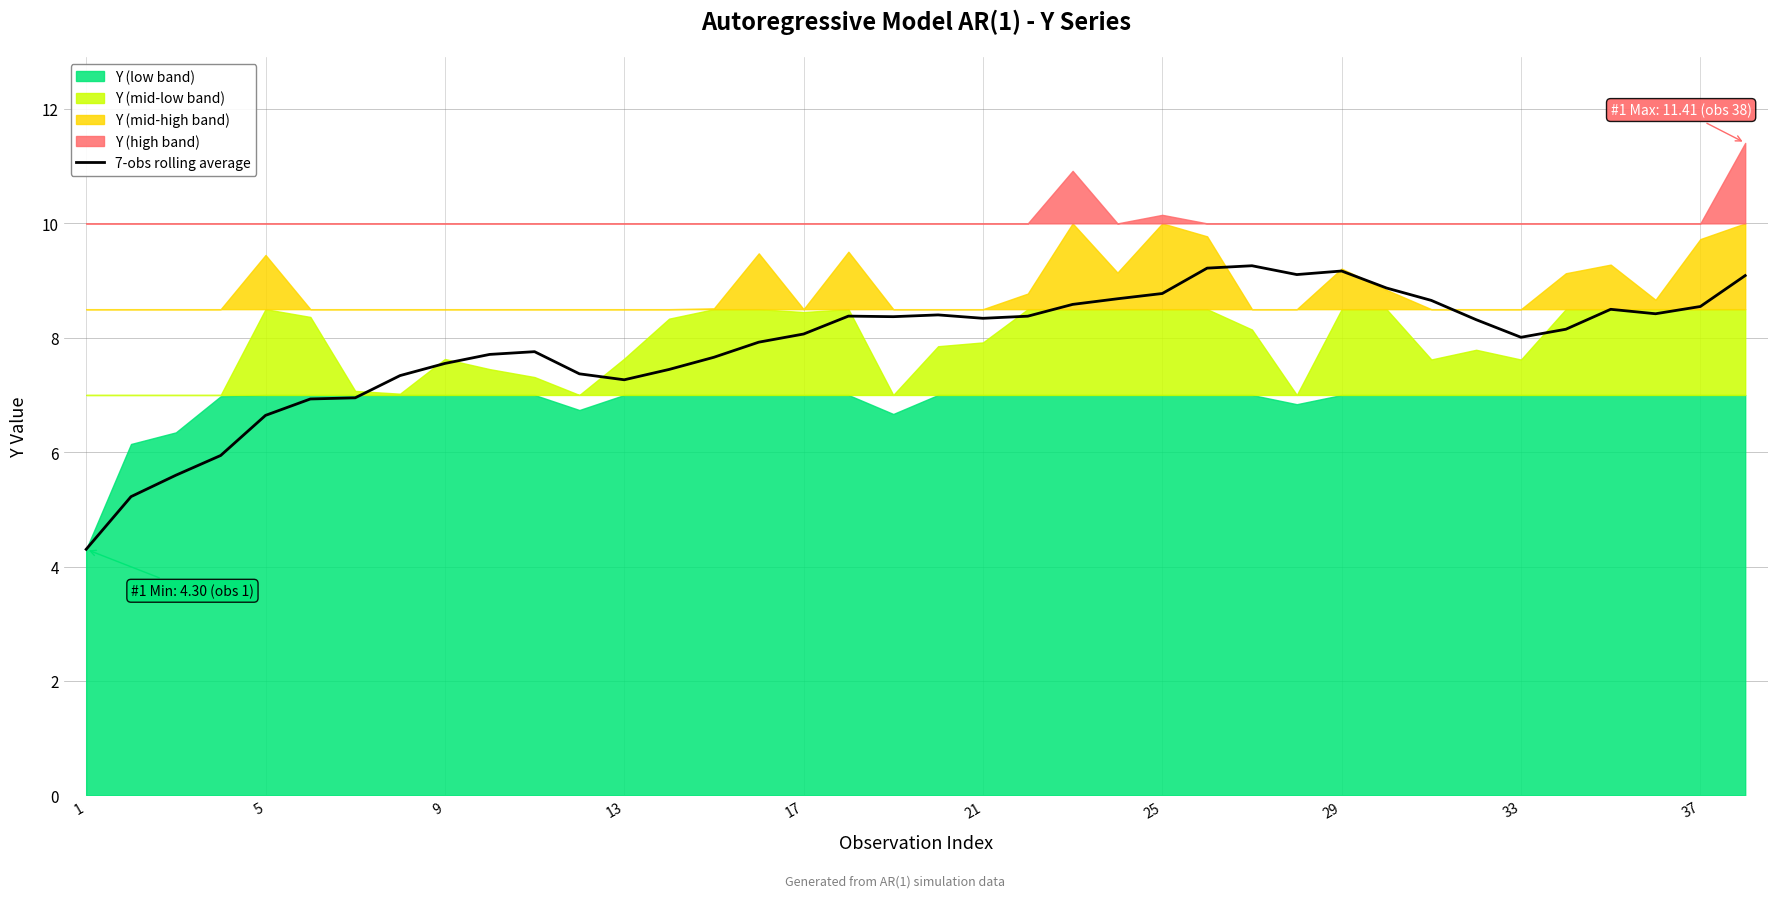

The value of 7-obs rolling average at 17 is 8.1. True or false?

True